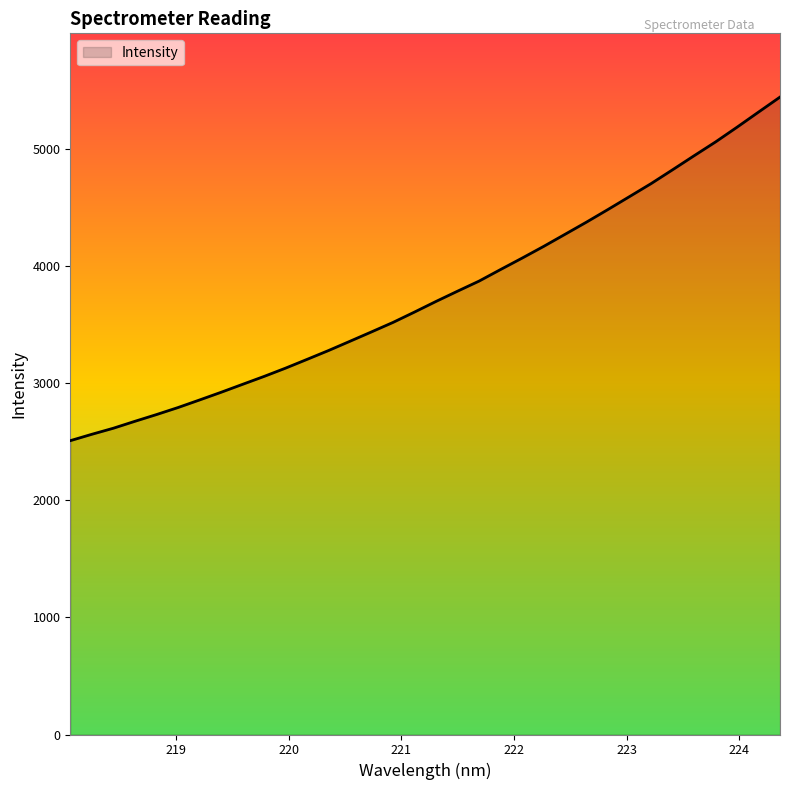

What is the maximum value shown in the chart?

5445.1